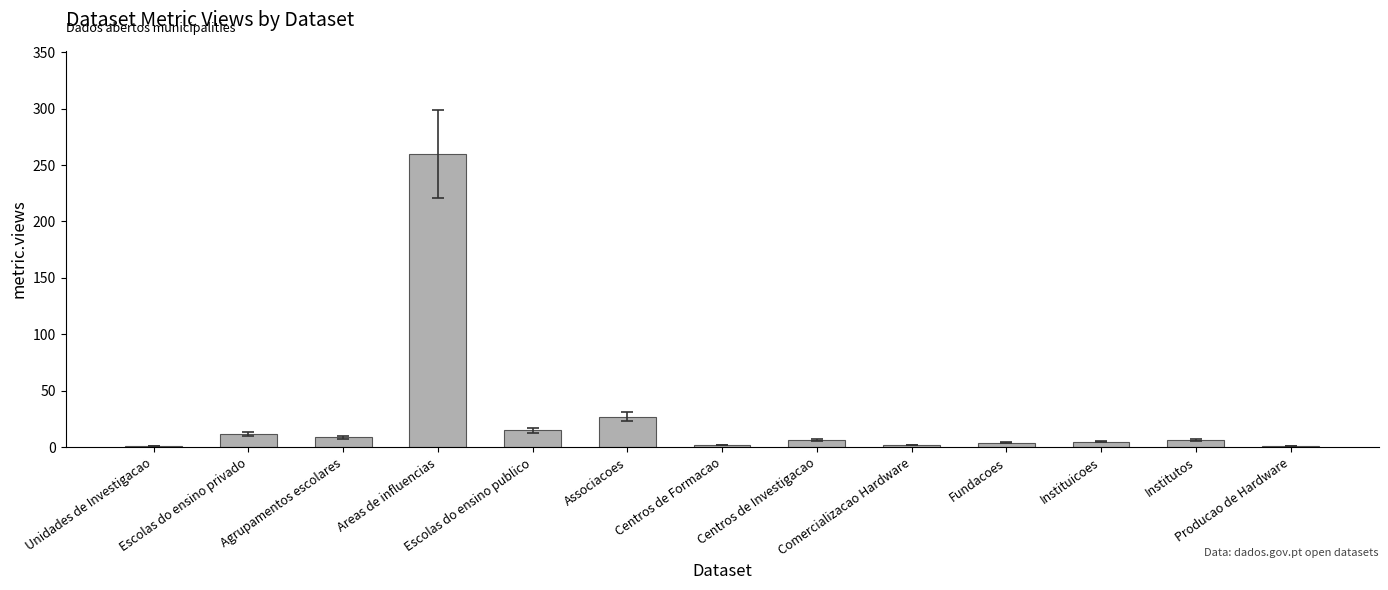

True or false: the data shows 4 at Fundacoes.

True